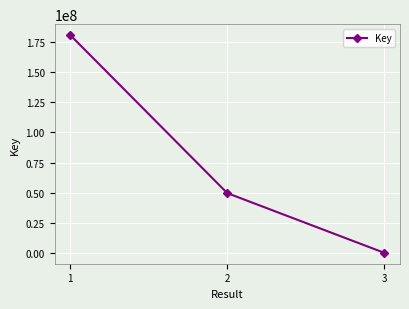

Between 2 and 1, which is larger?

1